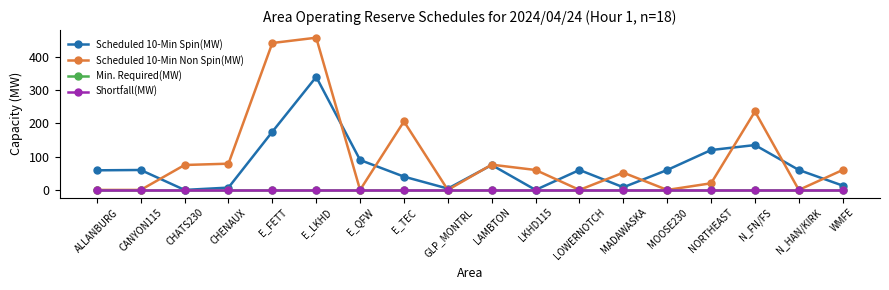

At which category does the chart reach its minimum across all series?

CHATS230